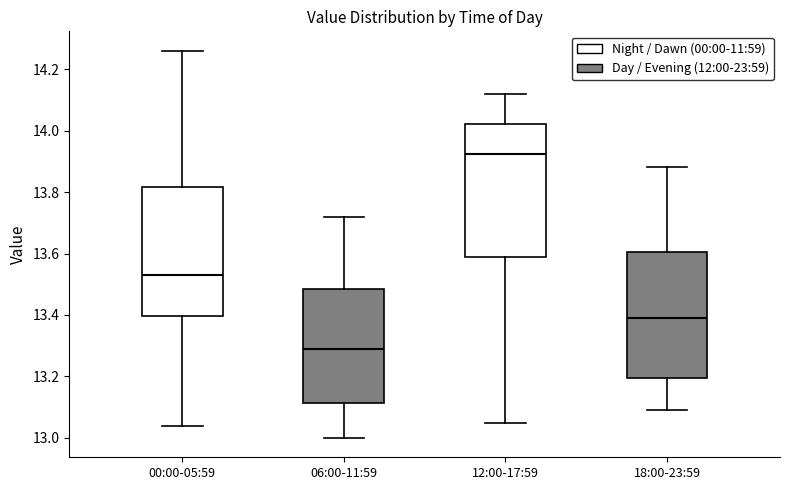

Reading left to right, read every box against the y-axis: the position of its median line, the range the box covers, and the ends of its whiskers. The values are not printed on the chart, so give them approximately, as read against the axis.

00:00-05:59: median 13.54, box 13.40 to 13.82, whiskers 13.04 to 14.26
06:00-11:59: median 13.30, box 13.12 to 13.48, whiskers 13.00 to 13.72
12:00-17:59: median 13.92, box 13.58 to 14.02, whiskers 13.06 to 14.12
18:00-23:59: median 13.40, box 13.20 to 13.60, whiskers 13.10 to 13.88